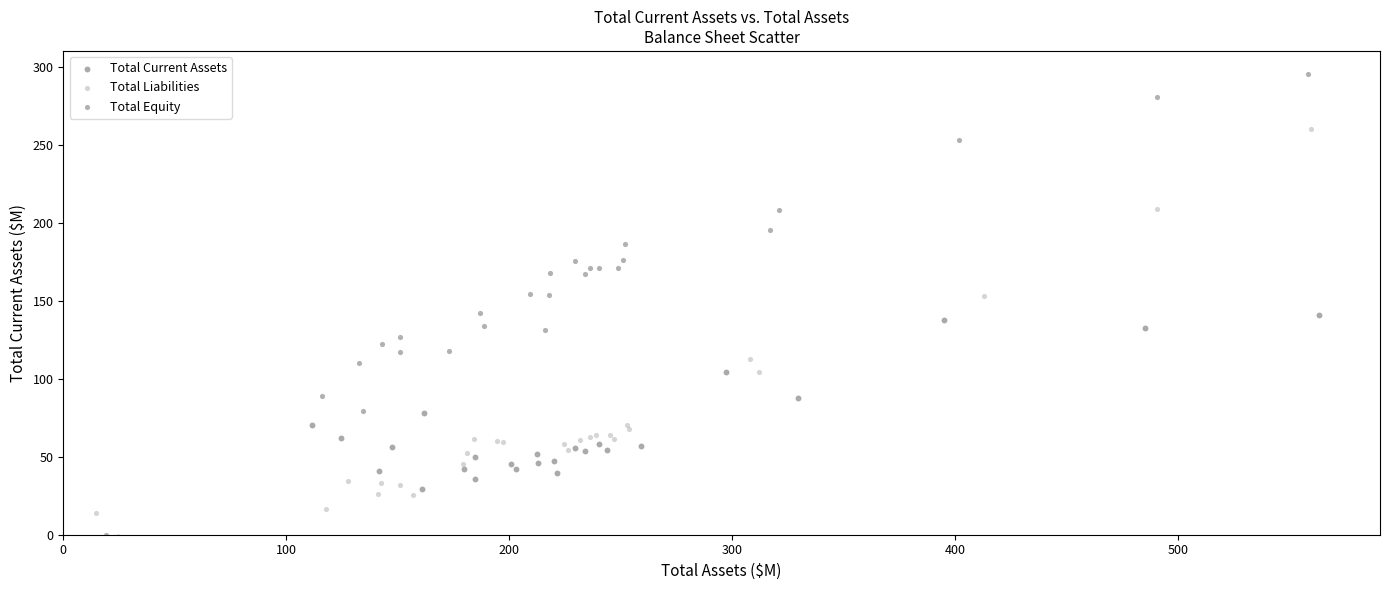

Which series has the widest spread of Y values?

Total Equity